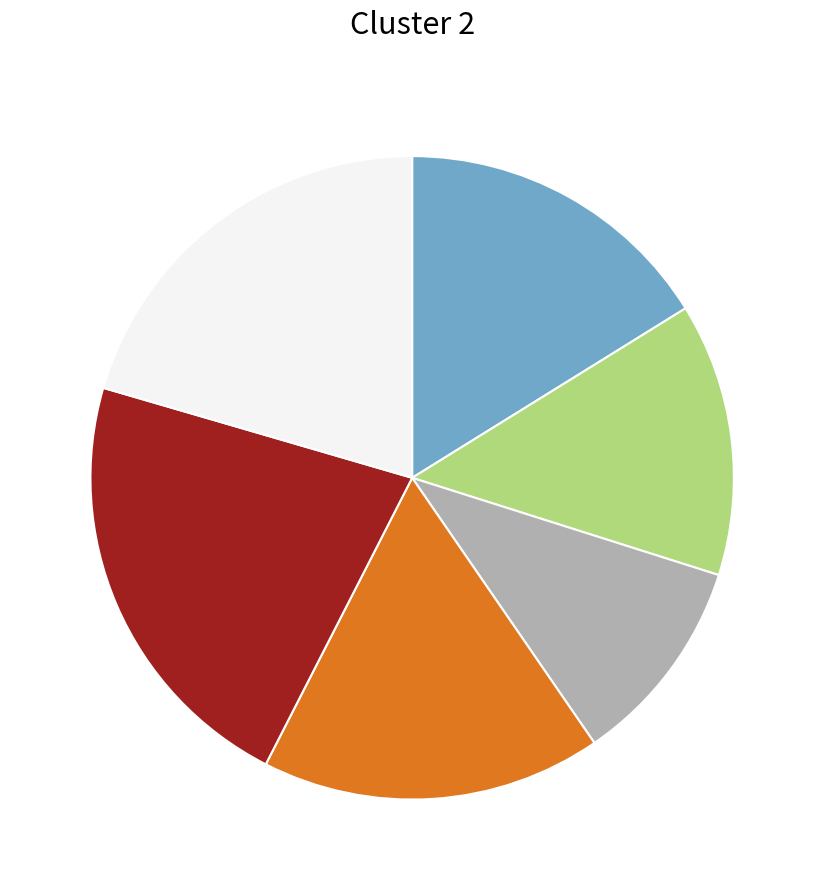

Is there a majority slice in this chart?

No